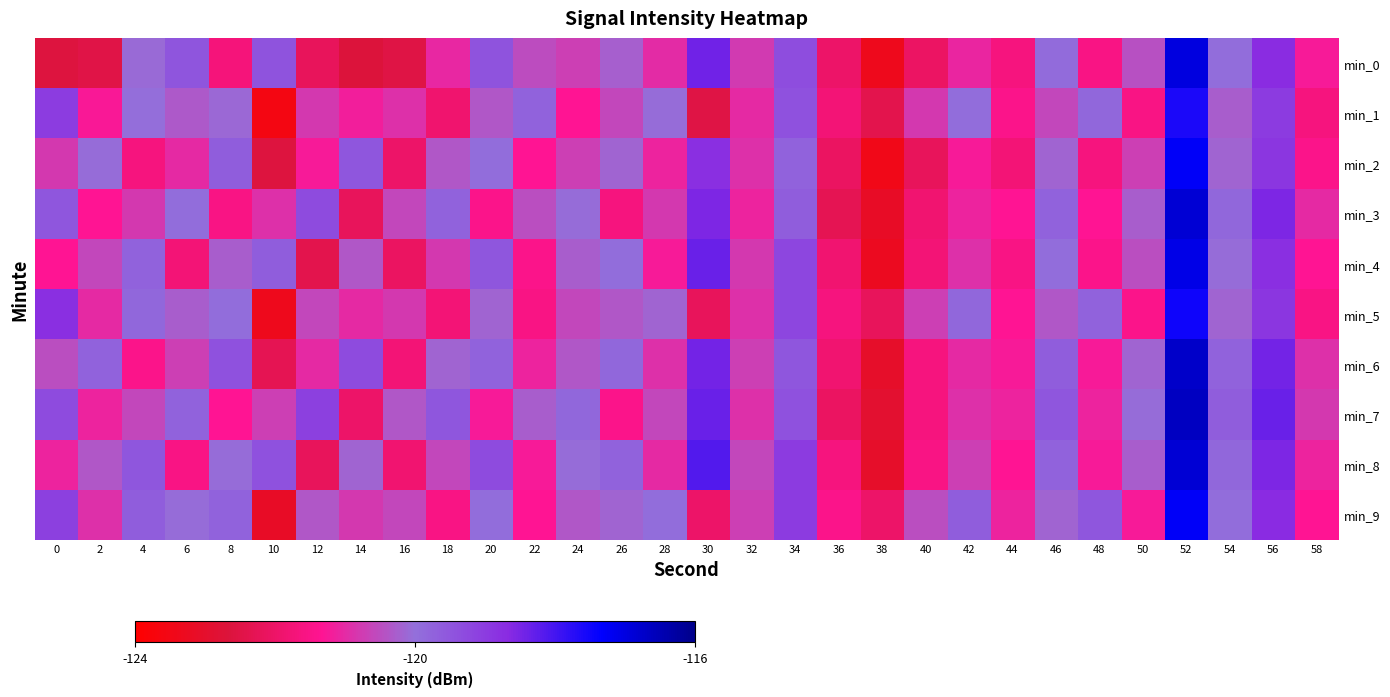

Reading left to right, transcribe all the data shown in this chart.

min_0: 0=-122.2	2=-122.1	4=-119.8	6=-119.3	8=-121.4	10=-119.3	12=-121.8	14=-122.2	16=-122.1	18=-120.7	20=-119.2	22=-120.2	24=-120.4	26=-120.0	28=-120.7	30=-118.3	32=-120.5	34=-119.1	36=-121.6	38=-122.9	40=-121.7	42=-120.8	44=-121.3	46=-119.7	48=-121.2	50=-120.2	52=-116.9	54=-119.7	56=-118.5	58=-120.9
min_1: 0=-118.8	2=-120.9	4=-119.8	6=-120.1	8=-119.8	10=-123.1	12=-120.5	14=-120.8	16=-120.6	18=-121.5	20=-120.1	22=-119.5	24=-121.0	26=-120.3	28=-119.8	30=-122.1	32=-120.7	34=-119.2	36=-121.4	38=-122.0	40=-120.5	42=-119.7	44=-121.1	46=-120.3	48=-119.6	50=-121.2	52=-117.5	54=-120.0	56=-118.8	58=-121.3
min_2: 0=-120.5	2=-119.8	4=-121.3	6=-120.7	8=-119.4	10=-122.2	12=-120.9	14=-119.3	16=-121.6	18=-120.1	20=-119.7	22=-121.0	24=-120.4	26=-119.9	28=-120.8	30=-118.6	32=-120.6	34=-119.5	36=-121.7	38=-123.0	40=-121.8	42=-120.9	44=-121.4	46=-119.9	48=-121.3	50=-120.4	52=-117.2	54=-119.9	56=-118.7	58=-121.1
min_3: 0=-119.3	2=-121.0	4=-120.5	6=-119.7	8=-121.2	10=-120.6	12=-119.1	14=-121.8	16=-120.3	18=-119.5	20=-121.1	22=-120.2	24=-119.8	26=-121.3	28=-120.5	30=-118.4	32=-120.8	34=-119.4	36=-121.9	38=-122.7	40=-121.5	42=-120.8	44=-121.0	46=-119.5	48=-121.0	50=-120.0	52=-116.8	54=-119.6	56=-118.4	58=-120.7
min_4: 0=-121.0	2=-120.3	4=-119.5	6=-121.4	8=-120.0	10=-119.4	12=-122.0	14=-120.1	16=-121.7	18=-120.5	20=-119.3	22=-121.1	24=-120.0	26=-119.7	28=-120.9	30=-118.2	32=-120.5	34=-119.0	36=-121.5	38=-122.8	40=-121.4	42=-120.6	44=-121.2	46=-119.7	48=-121.1	50=-120.2	52=-117.0	54=-119.8	56=-118.6	58=-121.0
min_5: 0=-118.6	2=-120.7	4=-119.6	6=-120.0	8=-119.7	10=-122.9	12=-120.3	14=-120.7	16=-120.5	18=-121.4	20=-119.9	22=-121.2	24=-120.3	26=-120.1	28=-119.9	30=-121.8	32=-120.6	34=-119.0	36=-121.3	38=-121.8	40=-120.4	42=-119.6	44=-121.0	46=-120.1	48=-119.5	50=-121.1	52=-117.4	54=-119.9	56=-118.7	58=-121.2
min_6: 0=-120.2	2=-119.5	4=-121.1	6=-120.4	8=-119.2	10=-121.9	12=-120.7	14=-119.1	16=-121.4	18=-119.9	20=-119.5	22=-120.8	24=-120.1	26=-119.6	28=-120.6	30=-118.3	32=-120.4	34=-119.3	36=-121.5	38=-122.6	40=-121.3	42=-120.7	44=-120.9	46=-119.4	48=-120.9	50=-119.9	52=-116.7	54=-119.5	56=-118.3	58=-120.6
min_7: 0=-119.1	2=-120.8	4=-120.3	6=-119.5	8=-121.0	10=-120.4	12=-118.9	14=-121.6	16=-120.1	18=-119.3	20=-120.9	22=-120.0	24=-119.6	26=-121.1	28=-120.3	30=-118.2	32=-120.6	34=-119.2	36=-121.7	38=-122.5	40=-121.3	42=-120.6	44=-120.8	46=-119.3	48=-120.8	50=-119.8	52=-116.6	54=-119.4	56=-118.2	58=-120.5
min_8: 0=-120.8	2=-120.1	4=-119.3	6=-121.2	8=-119.8	10=-119.2	12=-121.8	14=-119.9	16=-121.5	18=-120.3	20=-119.1	22=-120.9	24=-119.8	26=-119.5	28=-120.7	30=-118.0	32=-120.3	34=-118.8	36=-121.3	38=-122.6	40=-121.2	42=-120.4	44=-121.0	46=-119.5	48=-120.9	50=-120.0	52=-116.8	54=-119.6	56=-118.4	58=-120.8
min_9: 0=-118.9	2=-120.6	4=-119.4	6=-119.8	8=-119.5	10=-122.7	12=-120.1	14=-120.5	16=-120.3	18=-121.2	20=-119.7	22=-121.0	24=-120.1	26=-119.9	28=-119.7	30=-121.6	32=-120.4	34=-118.8	36=-121.1	38=-121.6	40=-120.2	42=-119.4	44=-120.8	46=-119.9	48=-119.3	50=-120.9	52=-117.2	54=-119.7	56=-118.5	58=-121.0